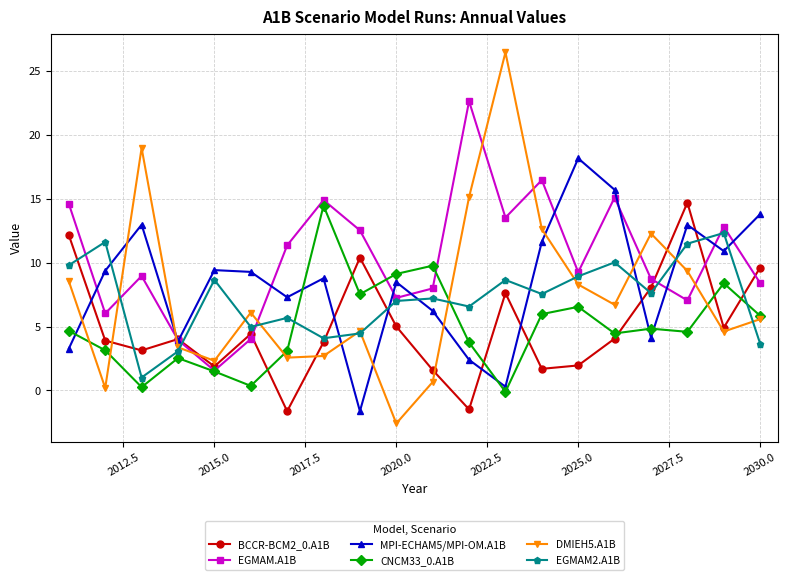

True or false: EGMAM.A1B and DMIEH5.A1B intersect in this chart.

True